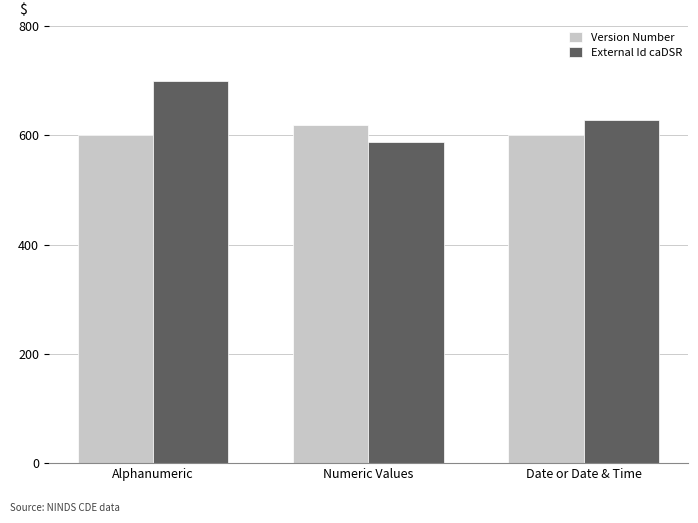

How many categories are shown in the chart?

3